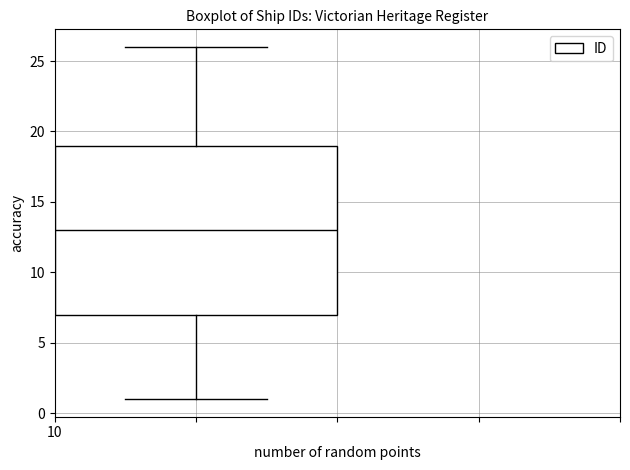

Transcribe this box plot: give where the median line is, the range the box spans, and where the two whiskers end, as read against the y-axis. The values are not printed on the chart, so give them approximately, as read against the axis.

median 13, box 7 to 19, whiskers 1 to 26